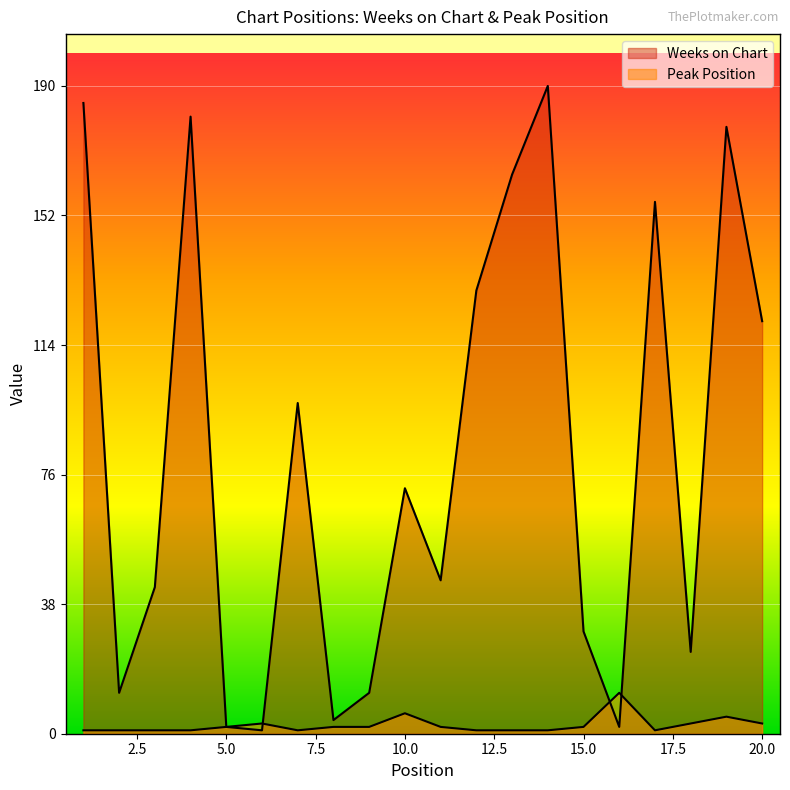

The value of Peak Position at 10 is 8. True or false?

False